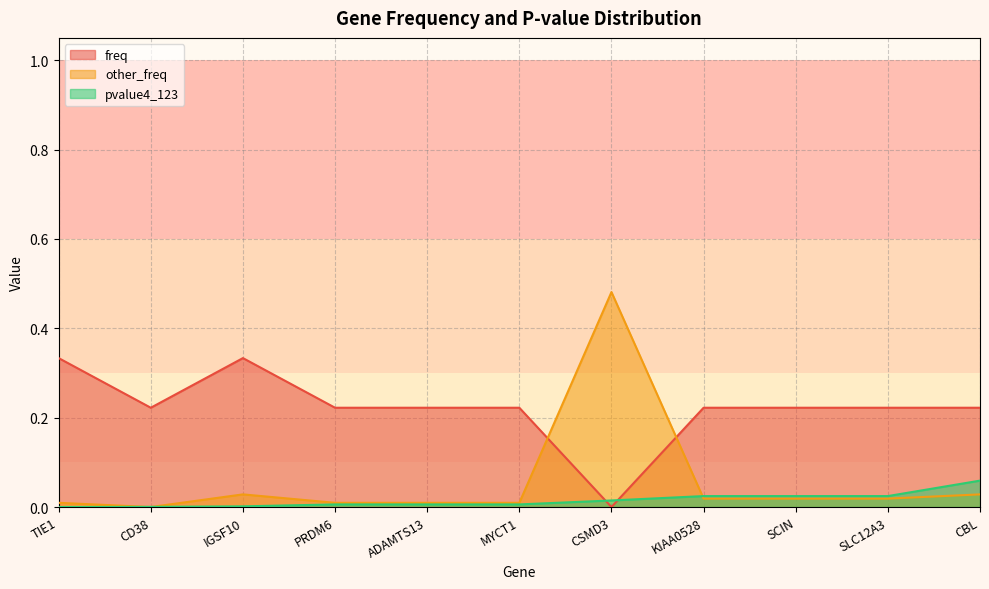

Which series has the largest range (max minus min)?

other_freq